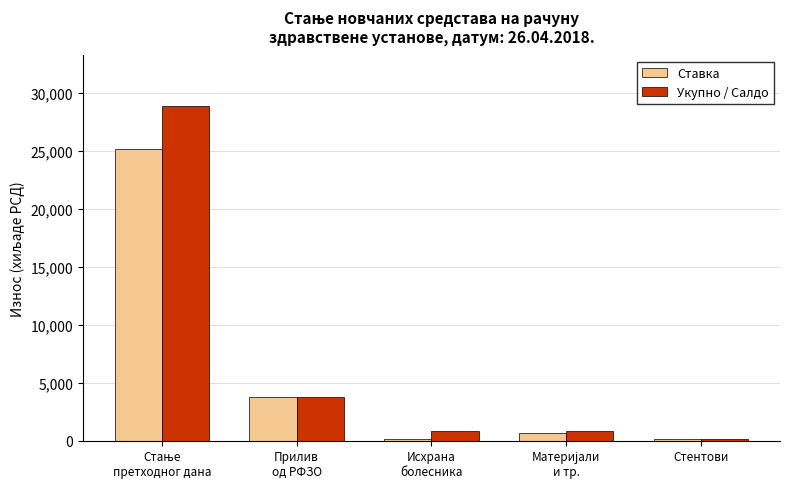

What is the maximum value for Укупно / Салдо?

28930.9